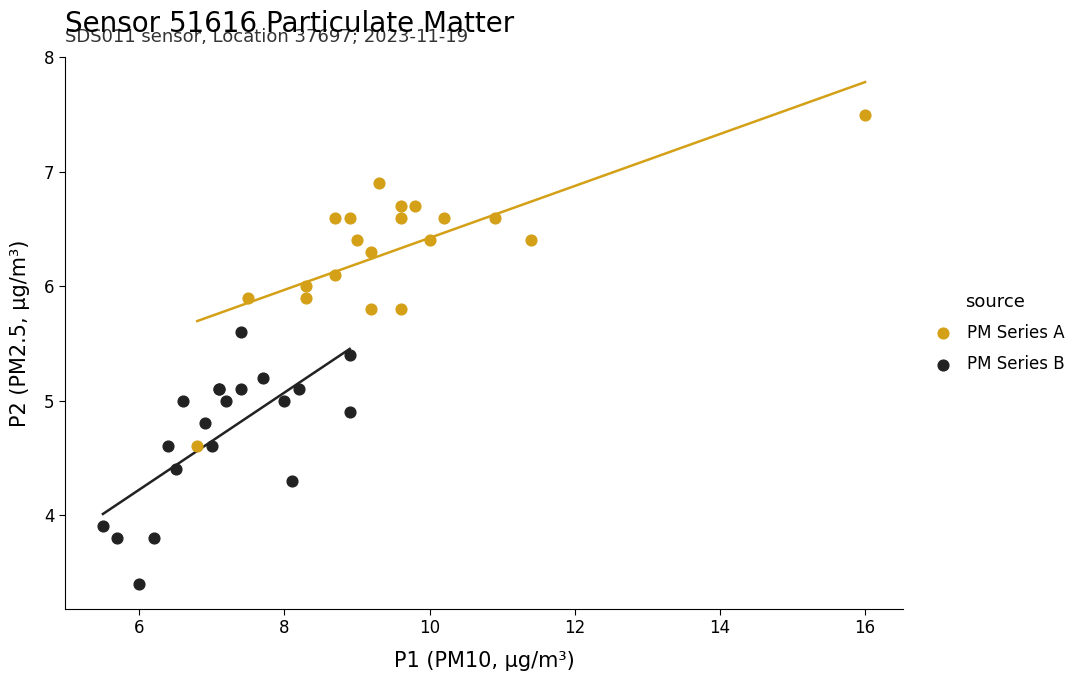

Which series reaches the maximum Y coordinate?

PM Series A